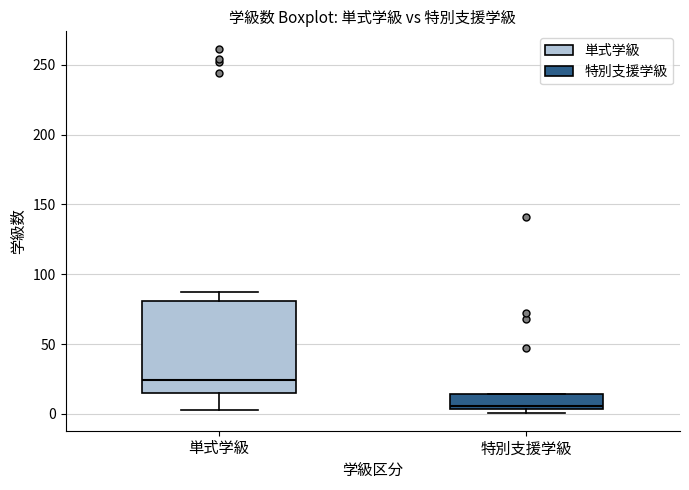

Which box's median line is the highest?

単式学級